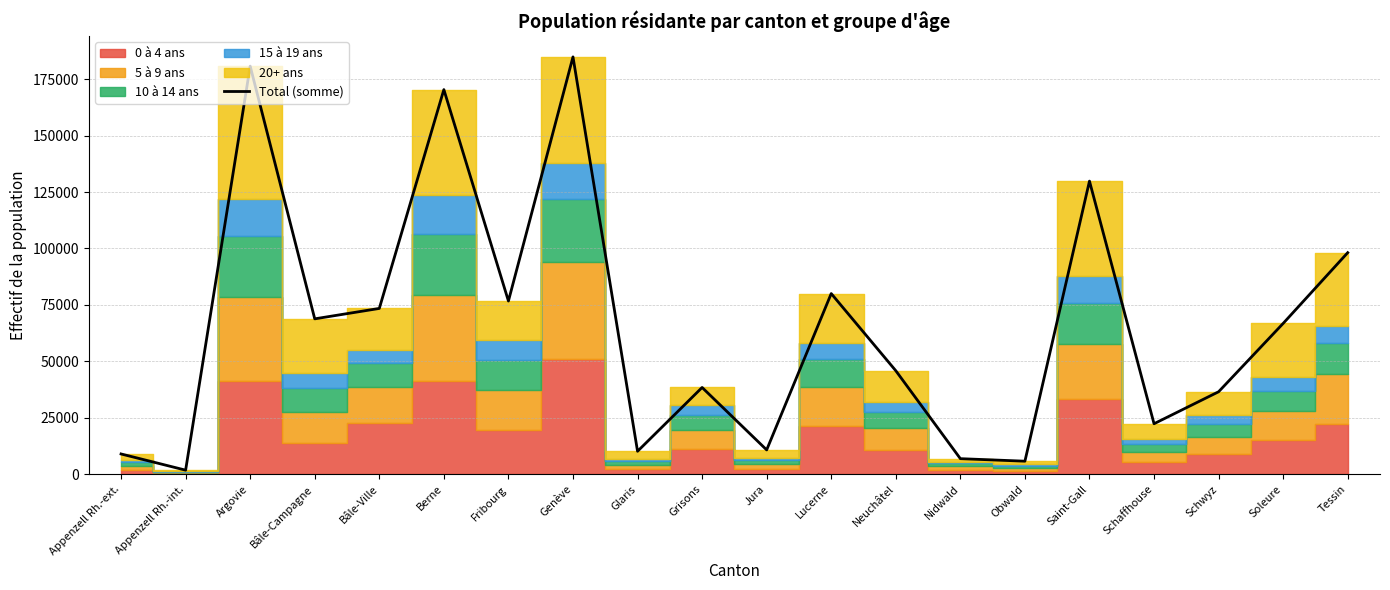

What is the sum of the values at Glaris and Appenzell Rh.-ext.?

19254